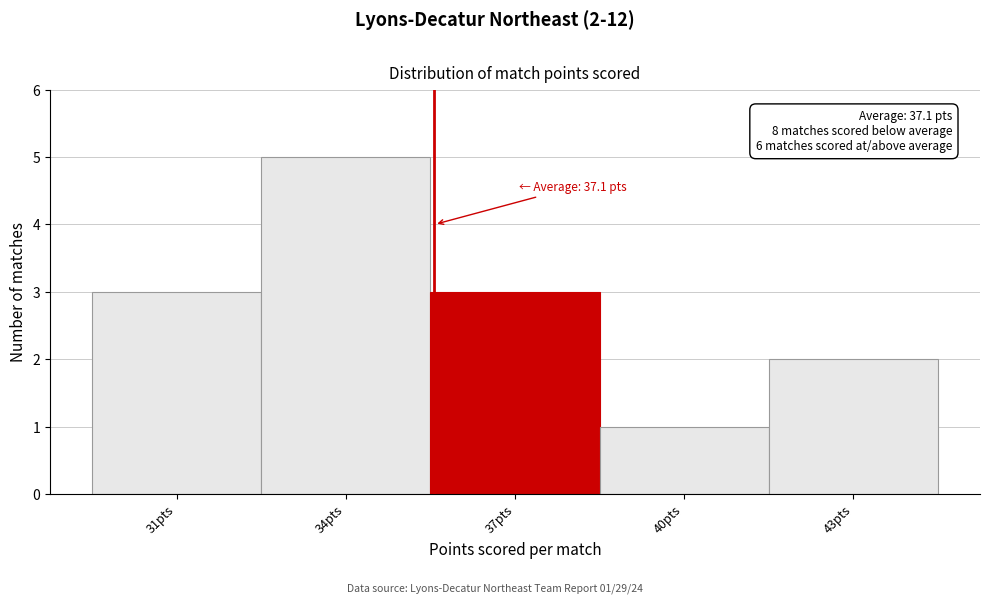

Reading right to left, what are all the values shown in this chart?

43pts=2	40pts=1	37pts=3	34pts=5	31pts=3